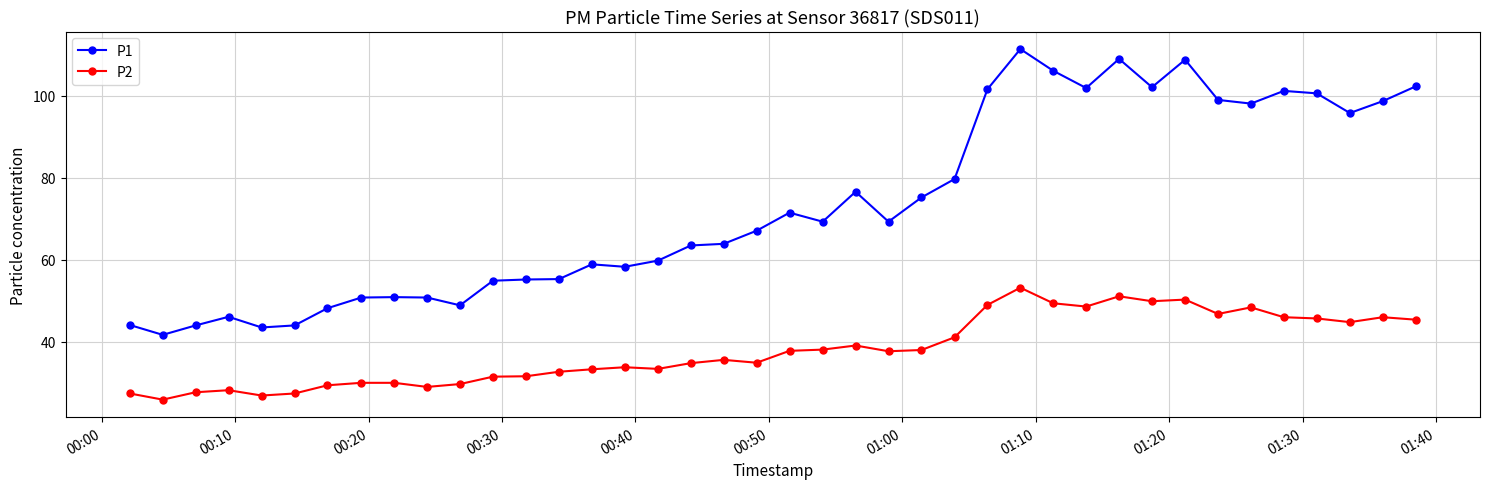

Which series has the largest range (max minus min)?

P1